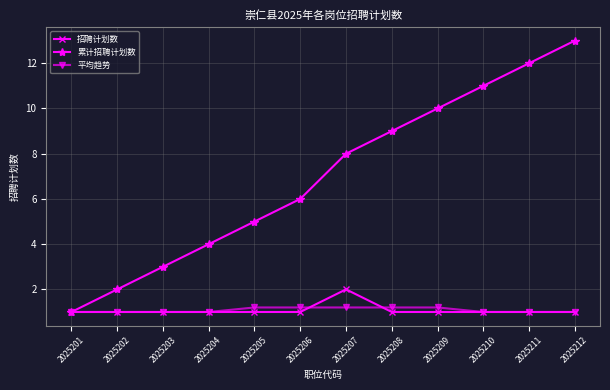

At which category is the sum across all series the highest?

2025212